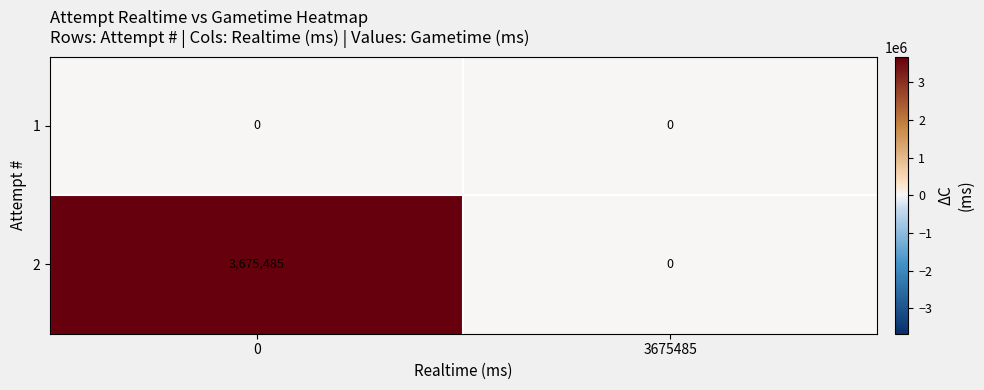

What is the total value across all series at 0?

3675485